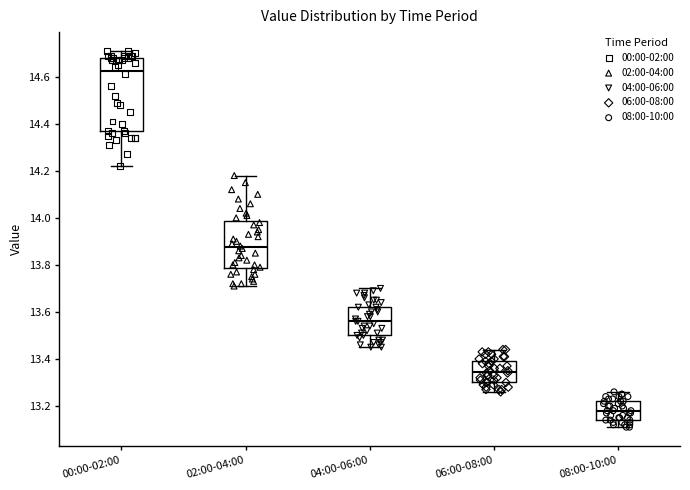

Reading left to right, read every box against the y-axis: the position of its median line, the range the box covers, and the ends of its whiskers. The values are not printed on the chart, so give them approximately, as read against the axis.

00:00-02:00: median 14.62, box 14.36 to 14.68, whiskers 14.22 to 14.72
02:00-04:00: median 13.88, box 13.78 to 13.98, whiskers 13.72 to 14.18
04:00-06:00: median 13.56, box 13.50 to 13.62, whiskers 13.46 to 13.70
06:00-08:00: median 13.34, box 13.30 to 13.40, whiskers 13.26 to 13.44
08:00-10:00: median 13.18, box 13.14 to 13.22, whiskers 13.12 to 13.26